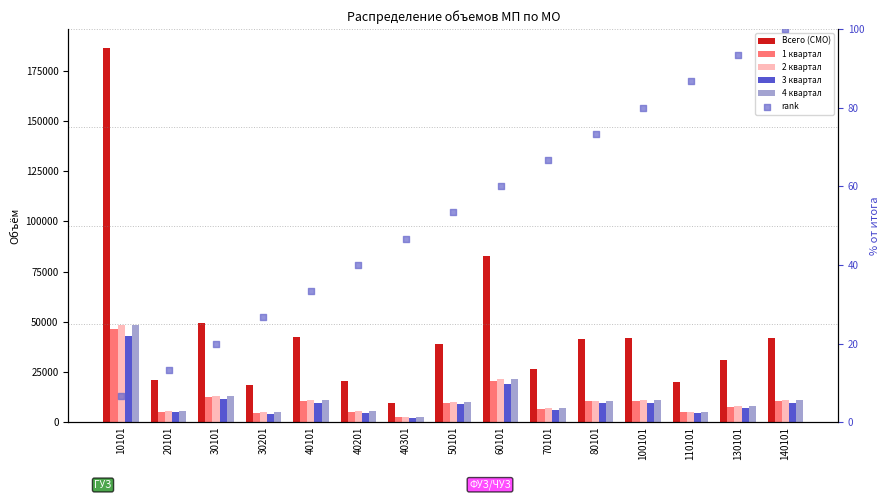

Is the value of 3 квартал at 50101 greater than the value of Всего (СМО) at 40101?

No